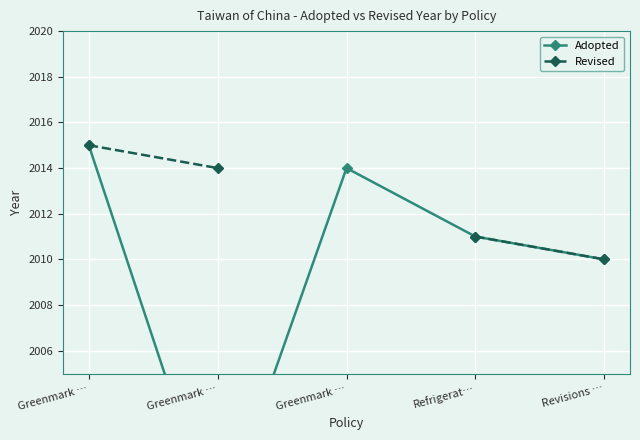

At which category does the chart reach its minimum across all series?

Greenmark …